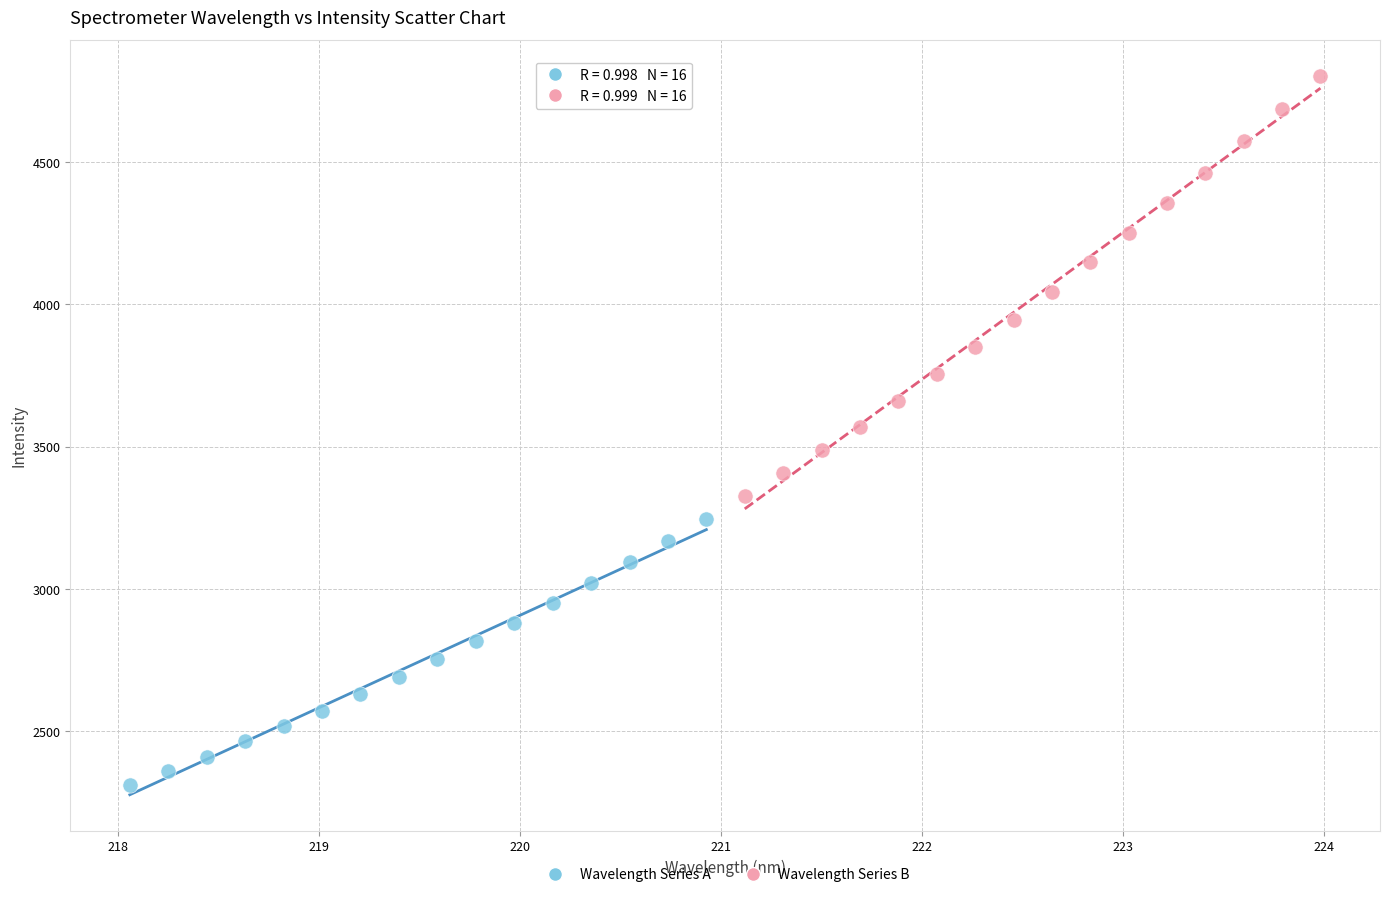

Which series has the widest spread of Y values?

Wavelength Series B